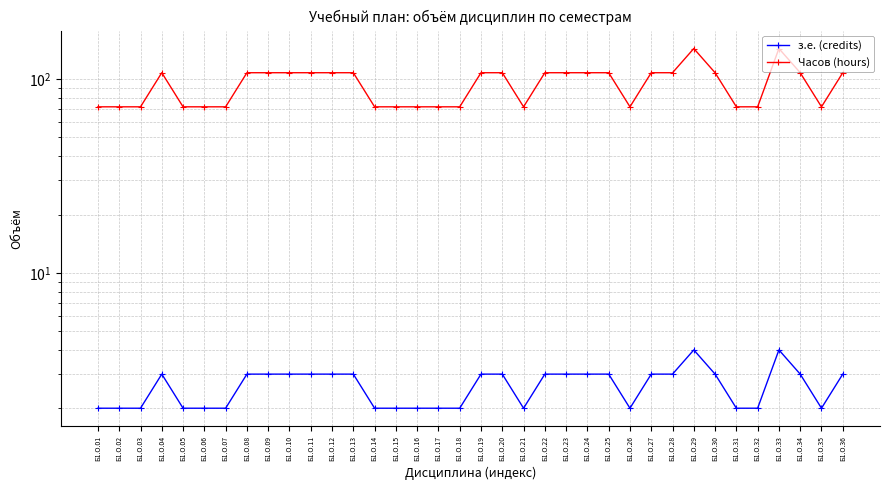

Rank the categories by з.е. (credits) value from lowest to highest.

Б1.О.01, Б1.О.02, Б1.О.03, Б1.О.05, Б1.О.06, Б1.О.07, Б1.О.14, Б1.О.15, Б1.О.16, Б1.О.17, Б1.О.18, Б1.О.21, Б1.О.26, Б1.О.31, Б1.О.32, Б1.О.35, Б1.О.04, Б1.О.08, Б1.О.09, Б1.О.10, Б1.О.11, Б1.О.12, Б1.О.13, Б1.О.19, Б1.О.20, Б1.О.22, Б1.О.23, Б1.О.24, Б1.О.25, Б1.О.27, Б1.О.28, Б1.О.30, Б1.О.34, Б1.О.36, Б1.О.29, Б1.О.33